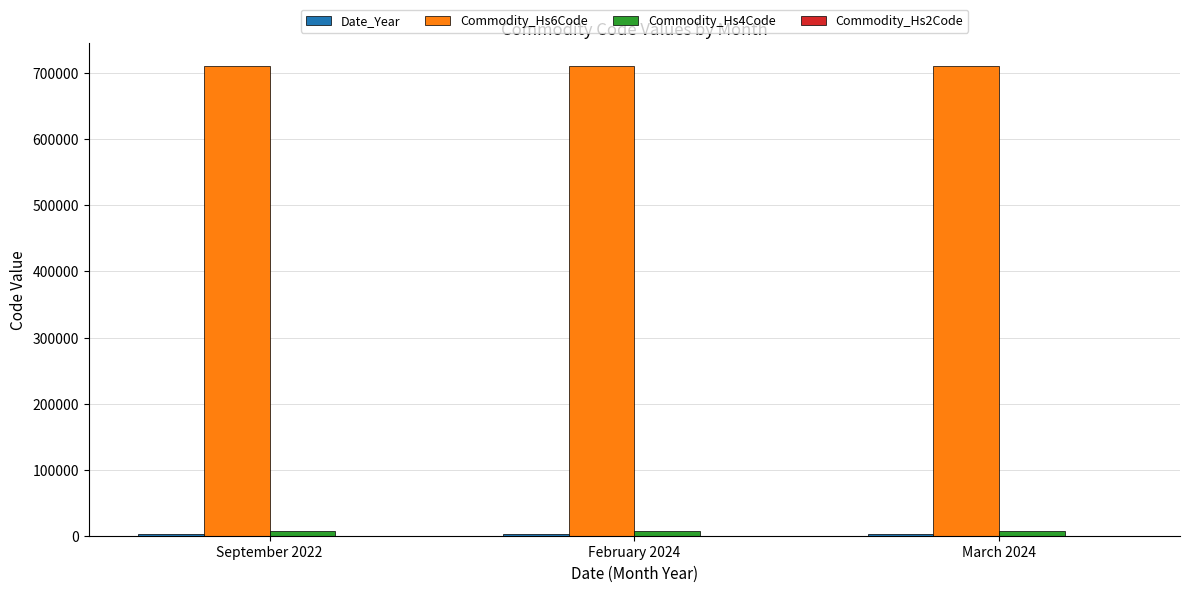

Reading right to left, extract all data points from this chart.

Date_Year: March 2024=2024	February 2024=2024	September 2022=2022
Commodity_Hs6Code: March 2024=710691	February 2024=710691	September 2022=710691
Commodity_Hs4Code: March 2024=7106	February 2024=7106	September 2022=7106
Commodity_Hs2Code: March 2024=71	February 2024=71	September 2022=71